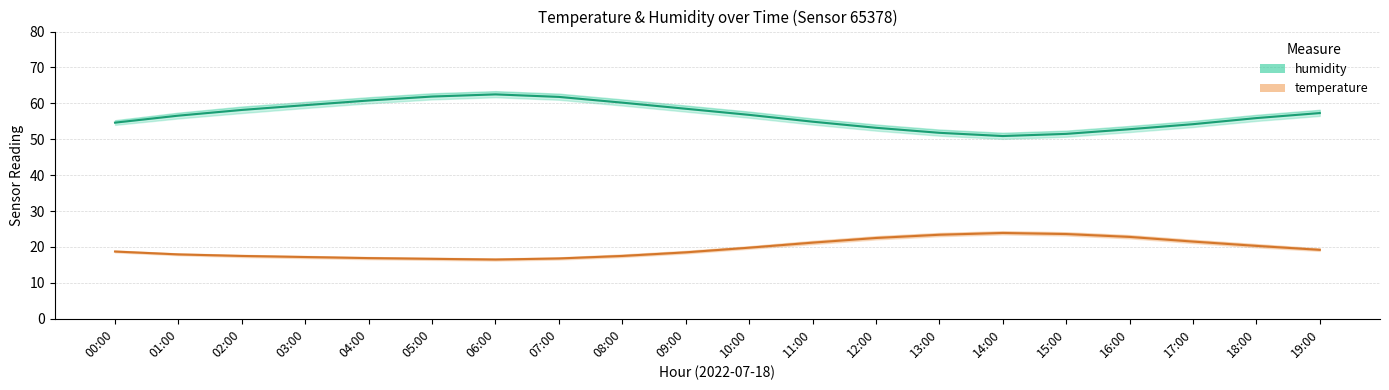

What is the difference between the temperature_high values at 19:00 and 13:00?

4.3